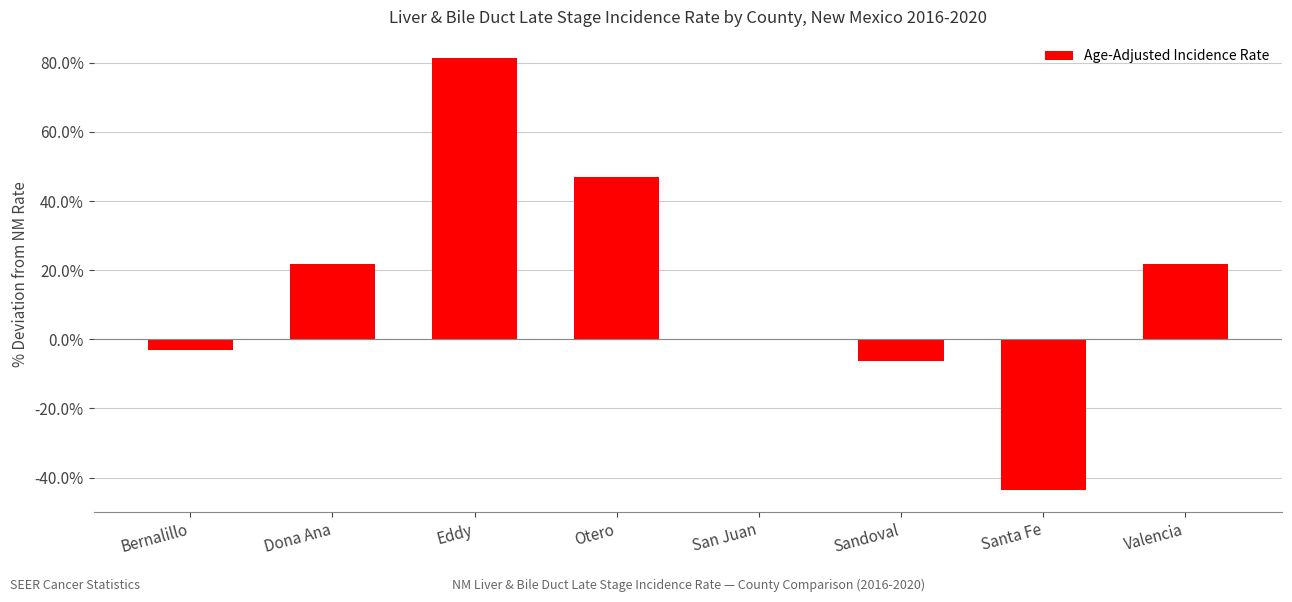

Are the bars horizontal?

No